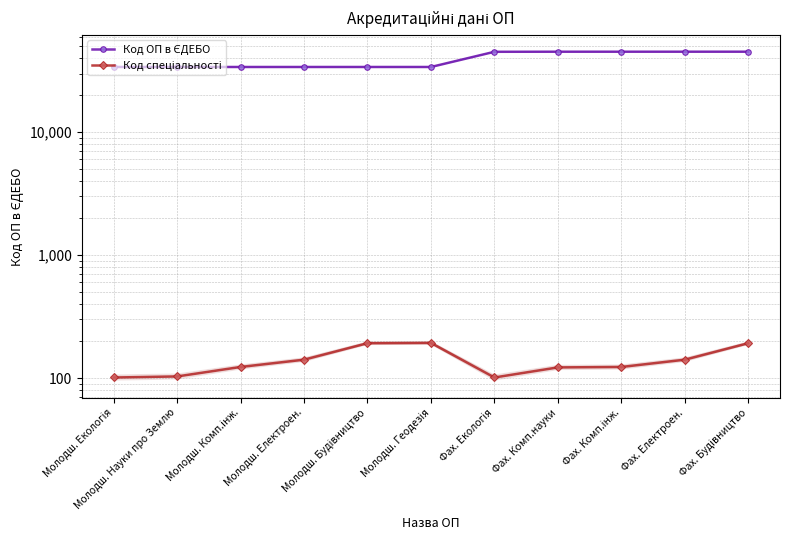

What is the sum of all Код ОП в ЄДЕБО values?

429351